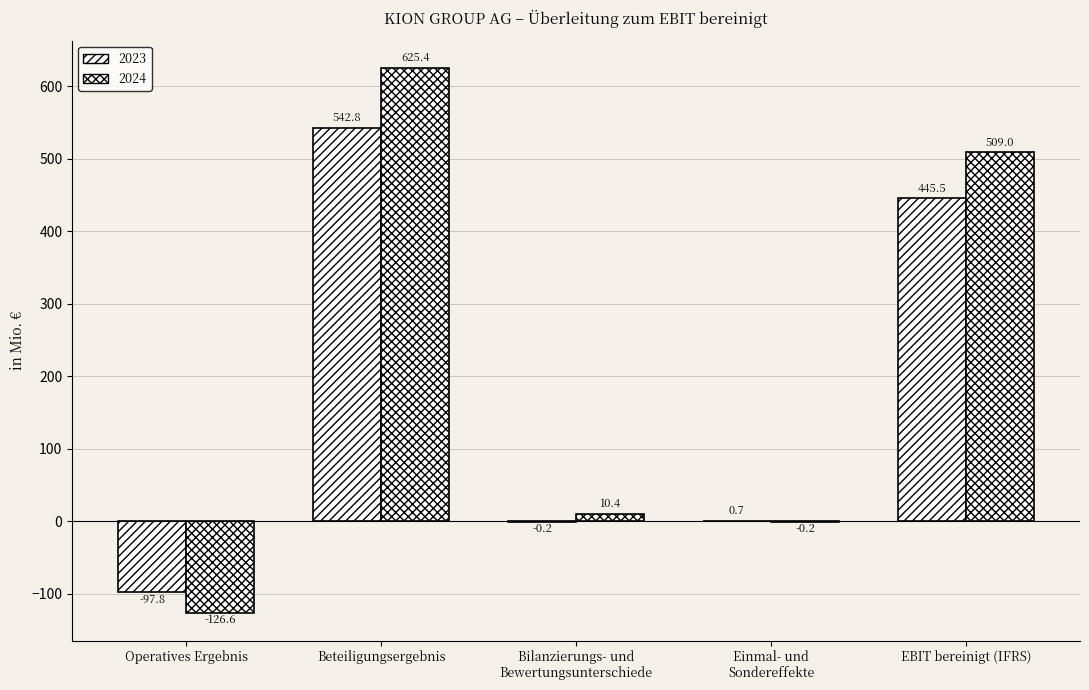

Are the bars grouped side by side (vs. stacked)?

Yes